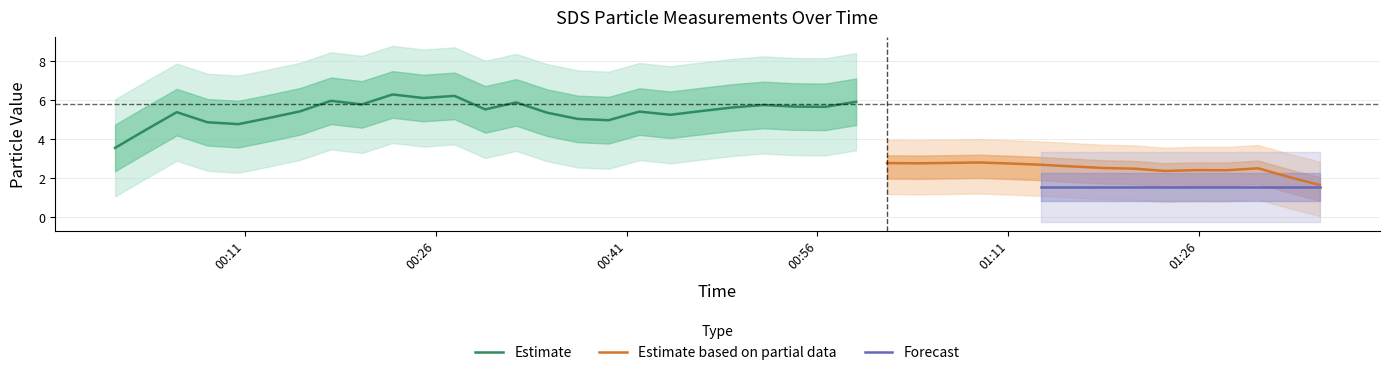

What is the lowest value of the Estimate series?

3.5